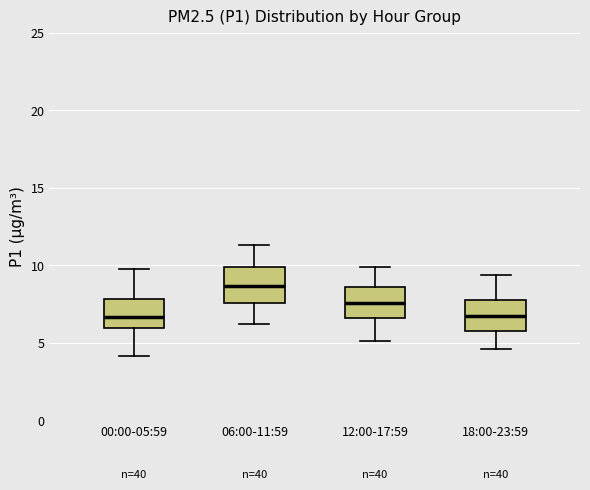

Reading left to right, transcribe this box plot: for each box, give where its median line is, the range the box spans, and where its two whiskers end, as read against the y-axis. The values are not printed on the chart, so give them approximately, as read against the axis.

00:00-05:59: median 6.5, box 6.0 to 8.0, whiskers 4.0 to 10.0
06:00-11:59: median 8.5, box 7.5 to 10.0, whiskers 6.0 to 11.5
12:00-17:59: median 7.5, box 6.5 to 8.5, whiskers 5.0 to 10.0
18:00-23:59: median 7.0, box 6.0 to 8.0, whiskers 4.5 to 9.5